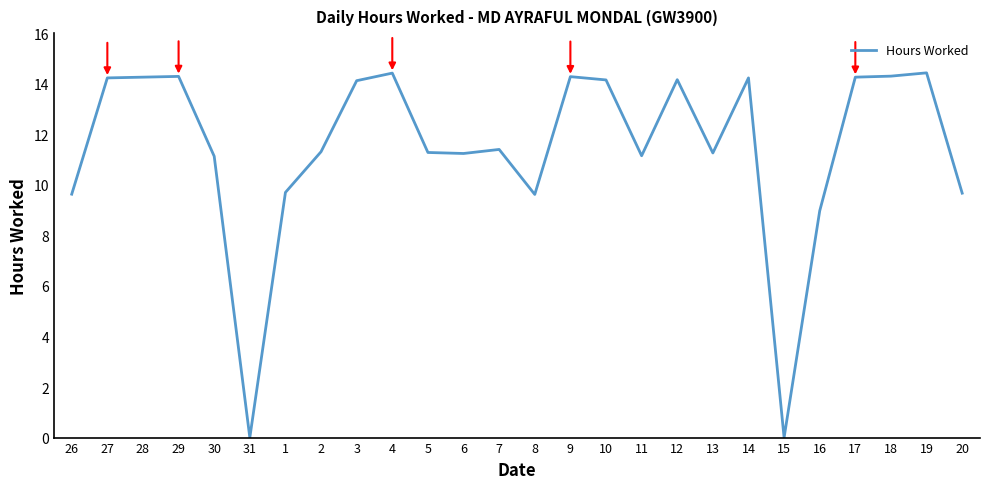

What position from the left is 27?

2